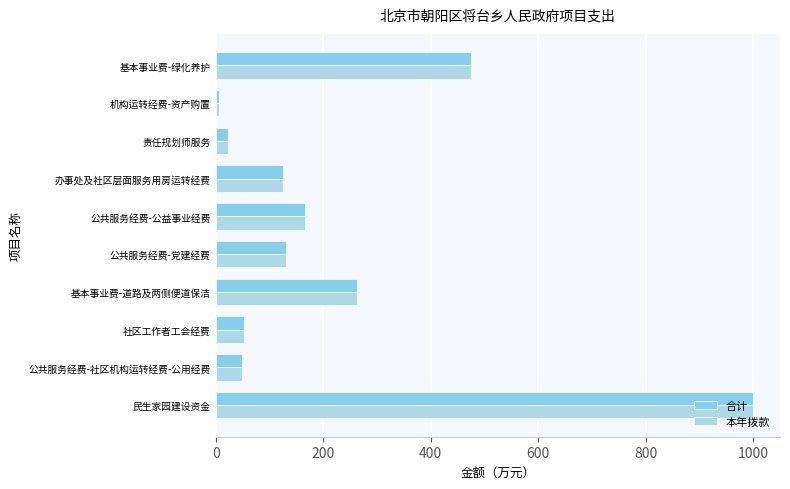

Which category has the lowest value across all series?

机构运转经费-资产购置